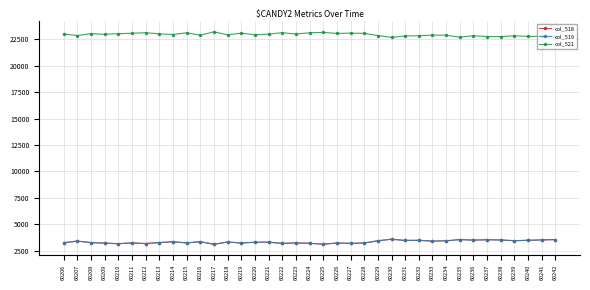

How many distinct data groups are displayed?

3